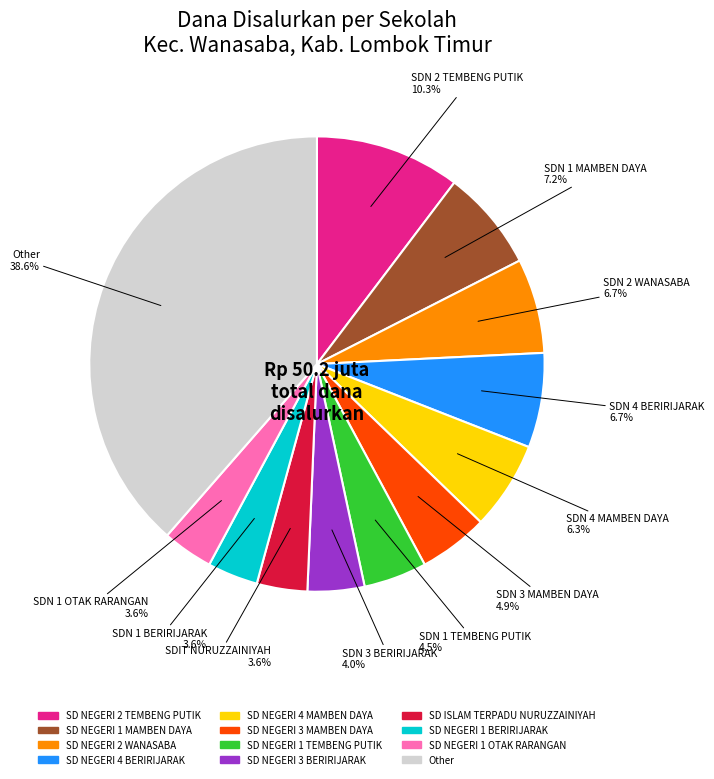

Does any single category account for the majority?

No